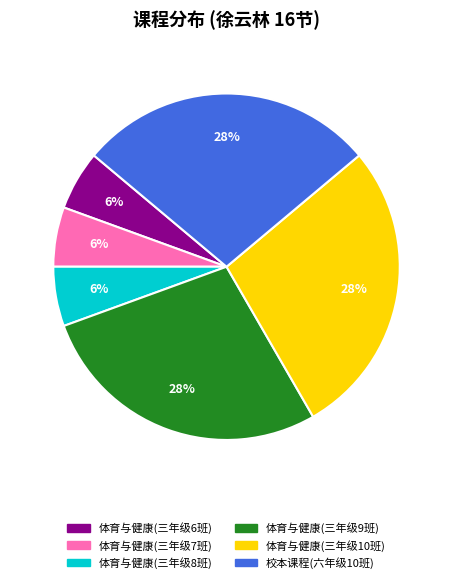

To the nearest percent, what is the difference between the largest and smallest slice percentages?

22%